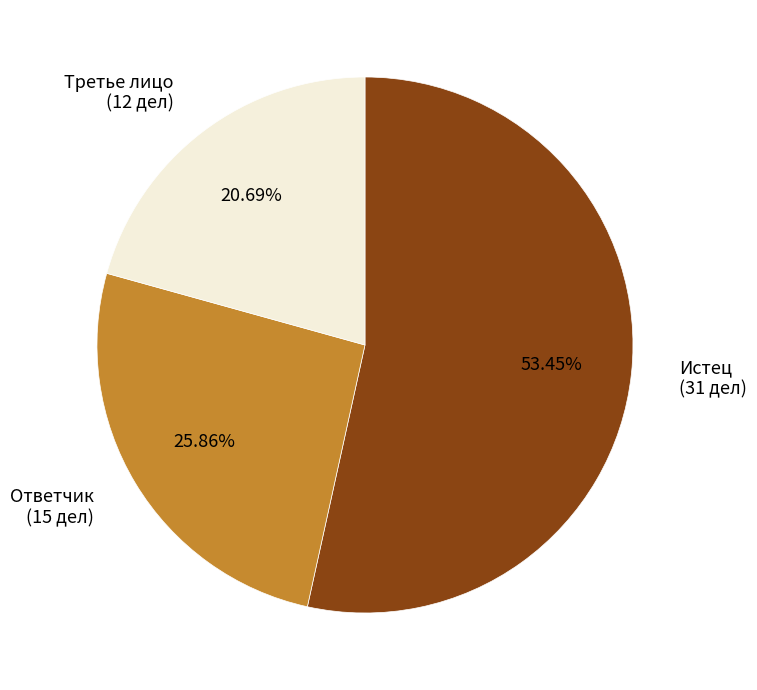

To the nearest percent, what is the difference between the Истец and Ответчик slice percentages?

28%